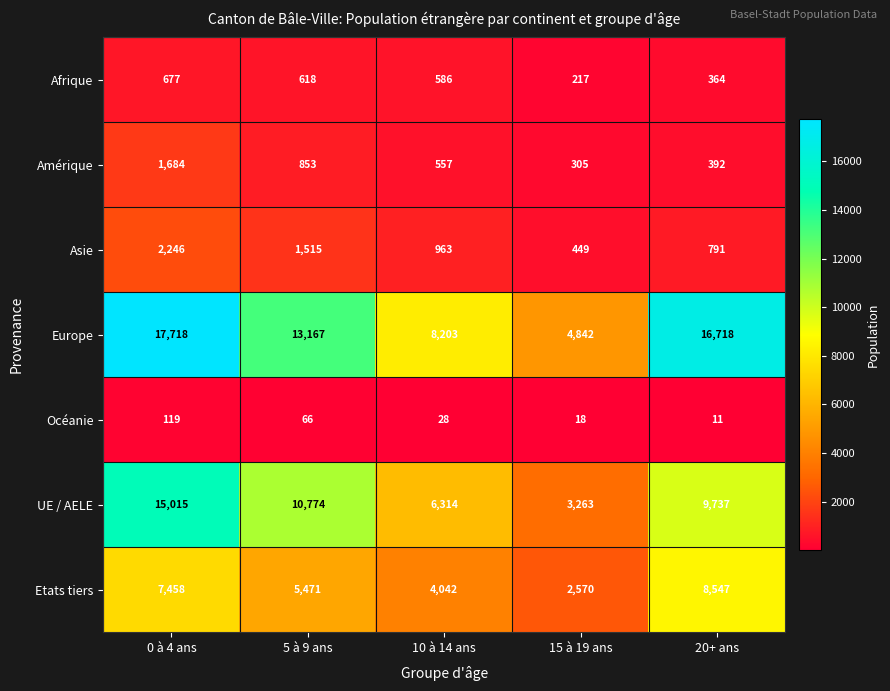

What is the sum of the Asie values at 0 à 4 ans and 20+ ans?

3037